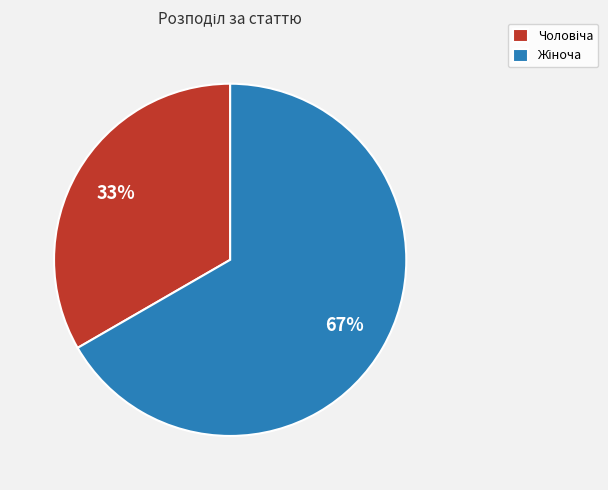

To the nearest percent, what is the average slice percentage?

50%